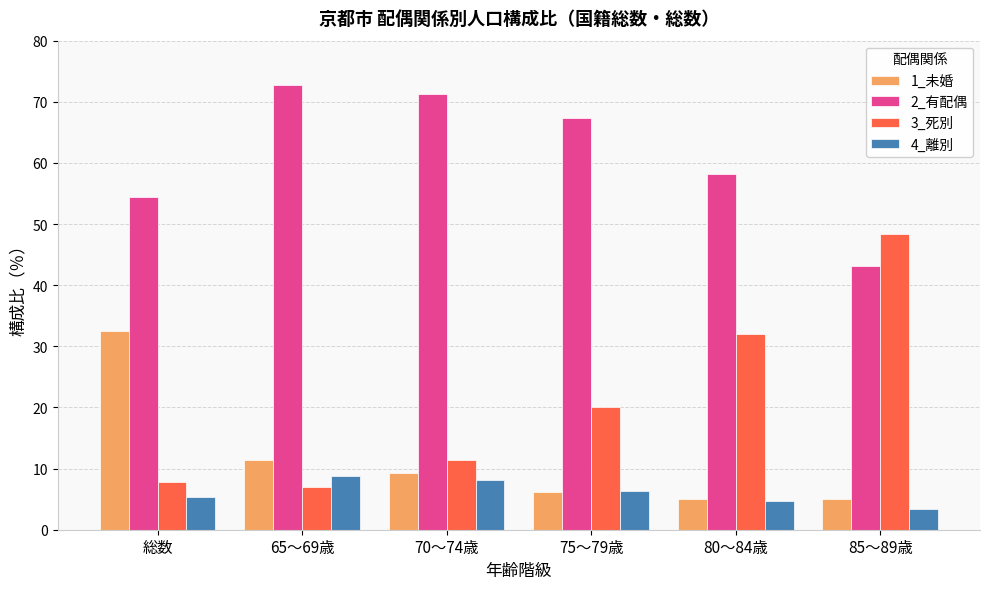

Which category has the highest value in the 4_離別 series?

65～69歳